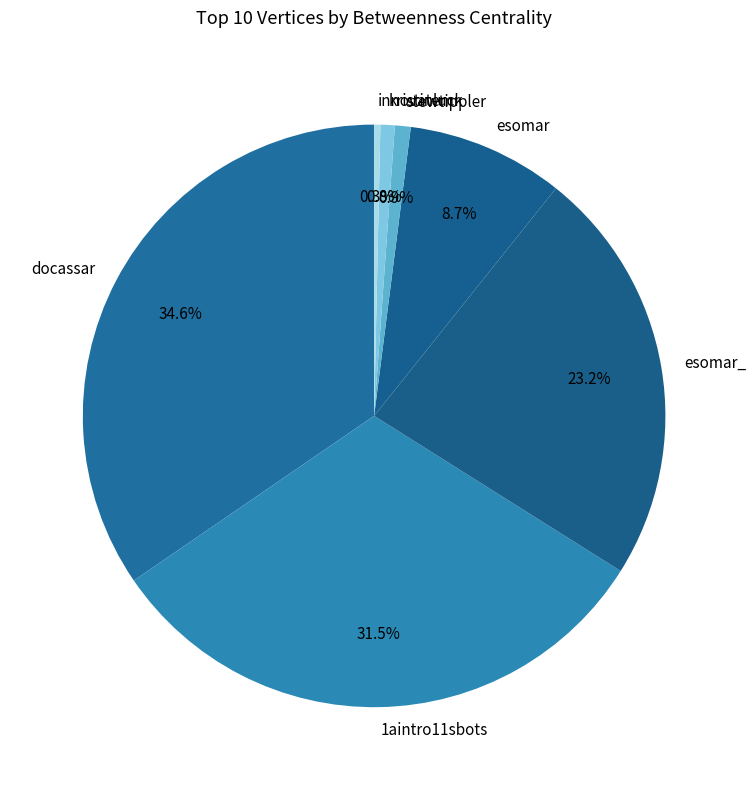

What percentage is the docassar slice, to the nearest percent?

35%